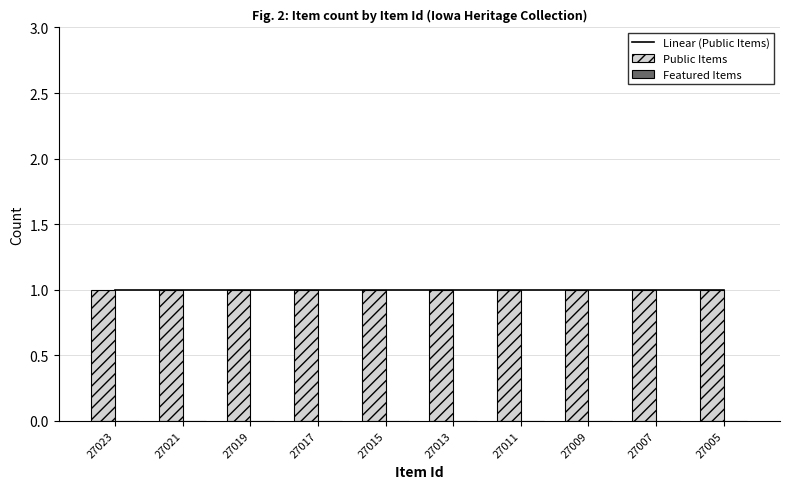

Which series has the largest total across all categories?

Public Items